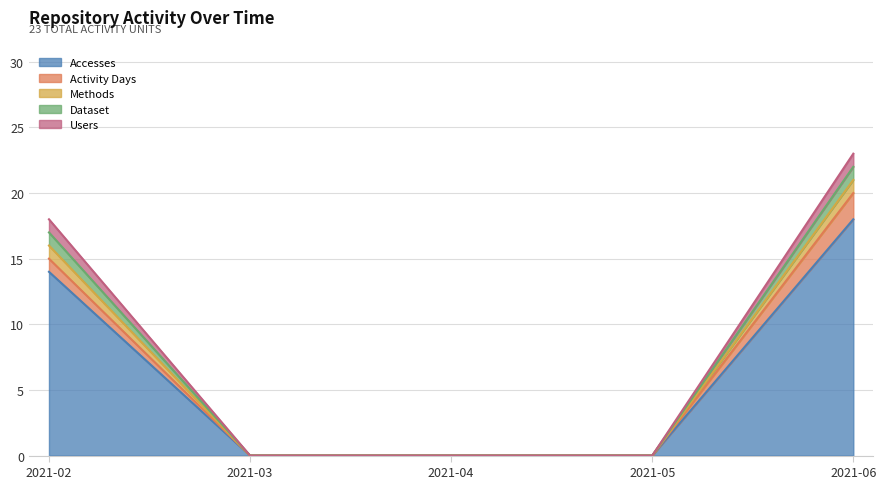

True or false: Methods and Accesses intersect in this chart.

False